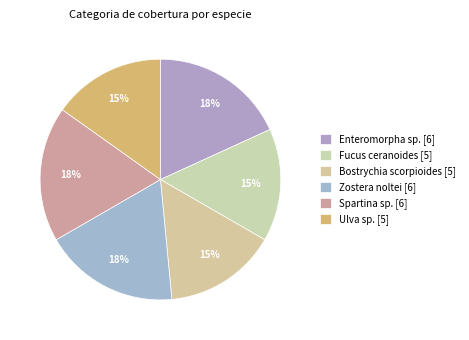

How many segments does this pie chart have?

6